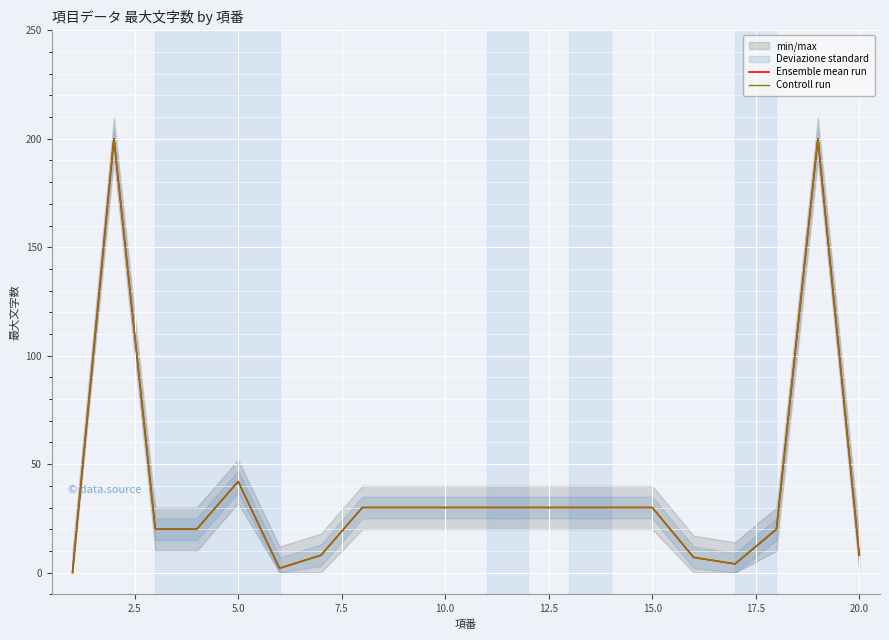

True or false: Ensemble mean run and Controll run cross at least once.

False